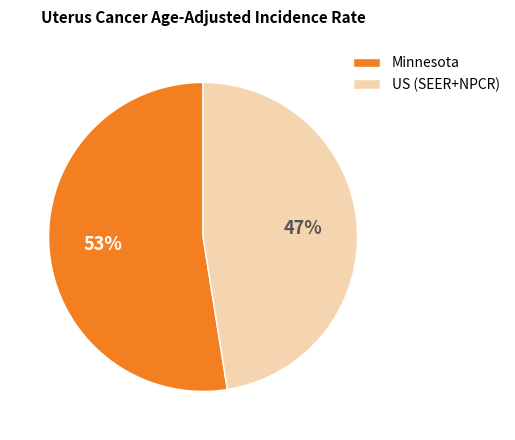

Is the sum of US (SEER+NPCR) and Minnesota greater than half?

Yes